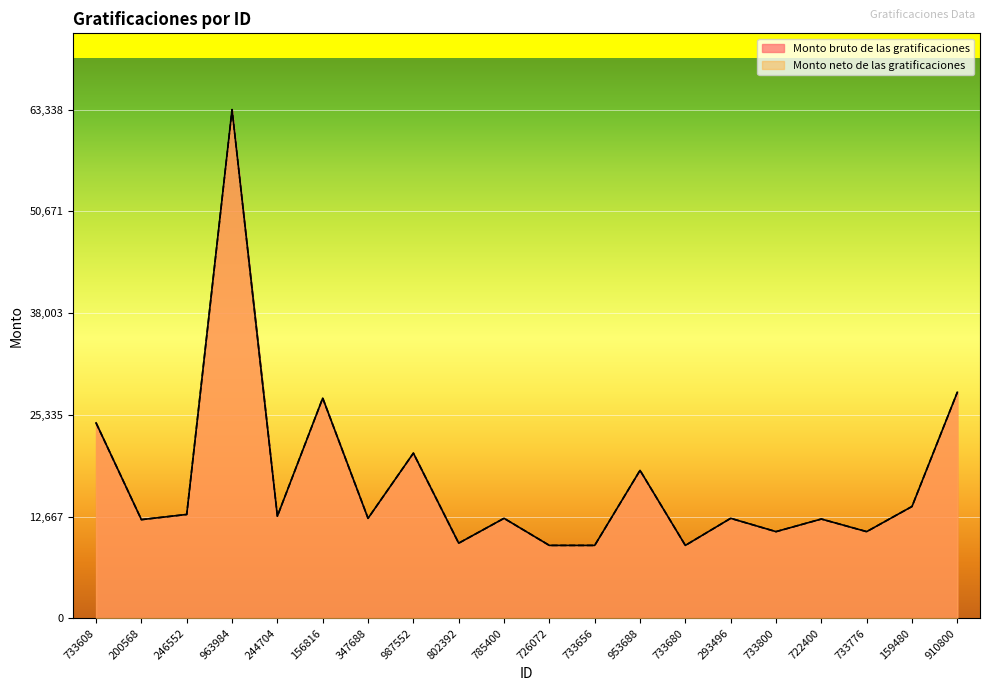

What is the maximum value for Monto bruto de las gratificaciones?

63338.9